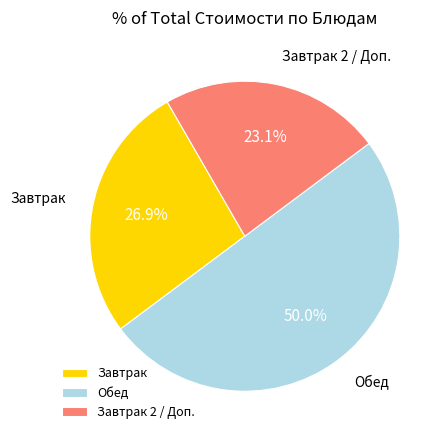

How much of the chart is everything except Завтрак?

73.1%